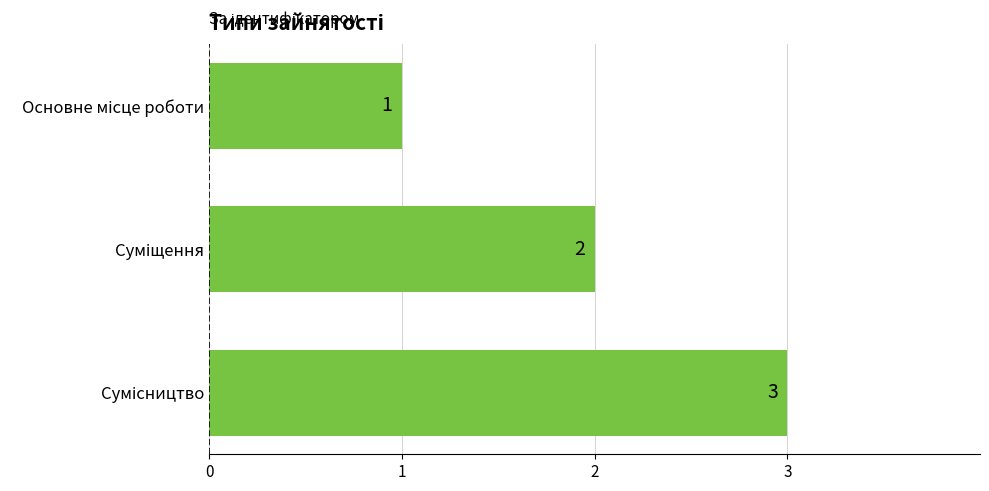

What is the difference between the second highest and minimum values?

1